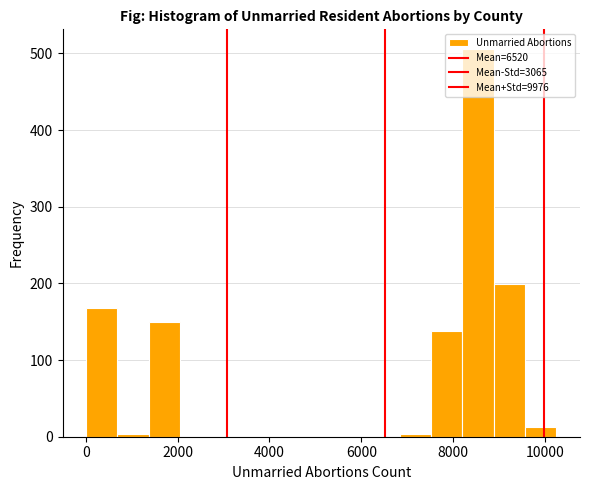

Around what value on the x-axis is the tallest bar? Give the approximate position of its centre, as read against the axis.

8600